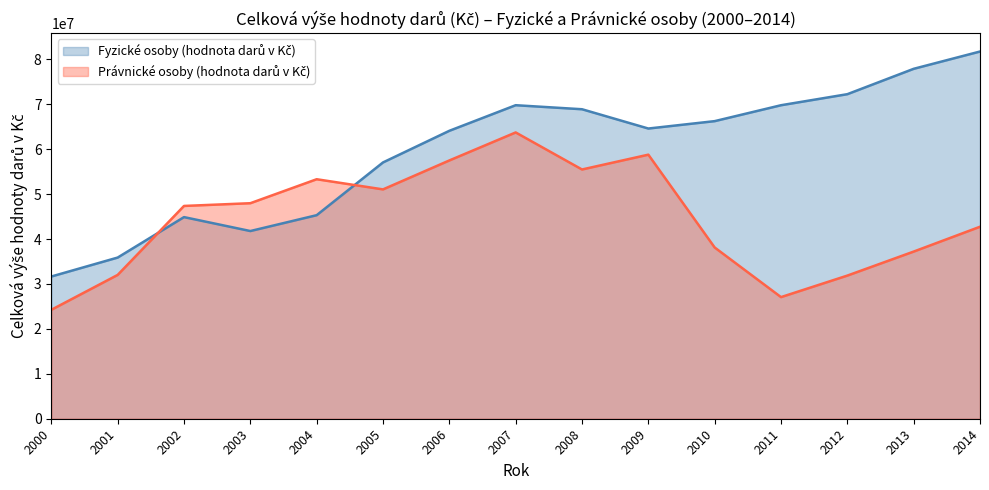

What is the average value of the Právnické osoby (hodnota darů v Kč) series?

44571678.3